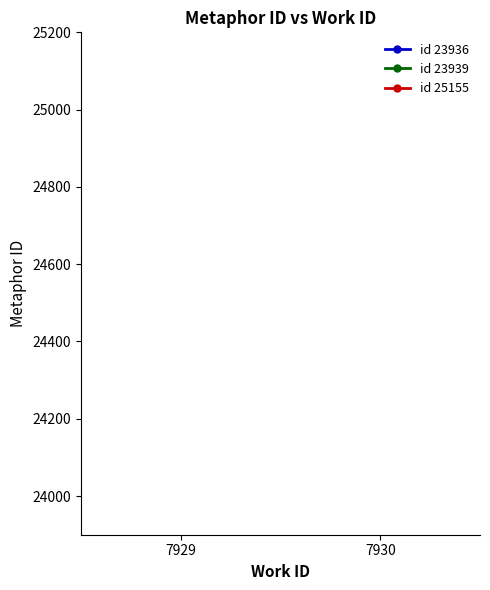

What is the minimum value for id 25155?

7929